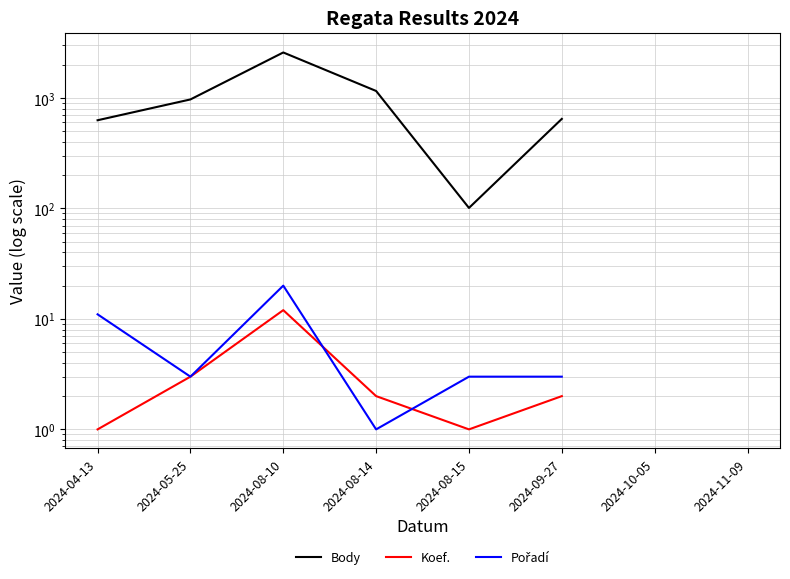

How many data points does each series have?

8